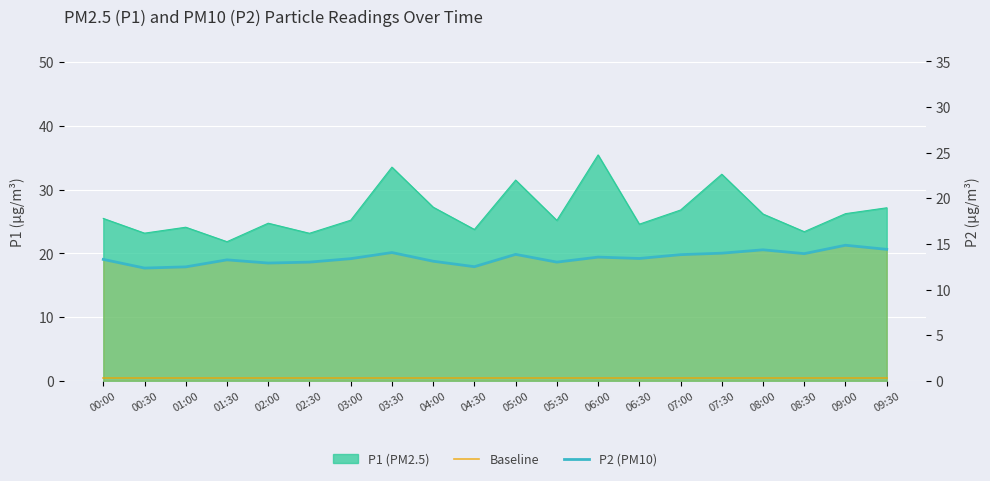

True or false: Baseline has more than 0 points higher than both neighbors.

False